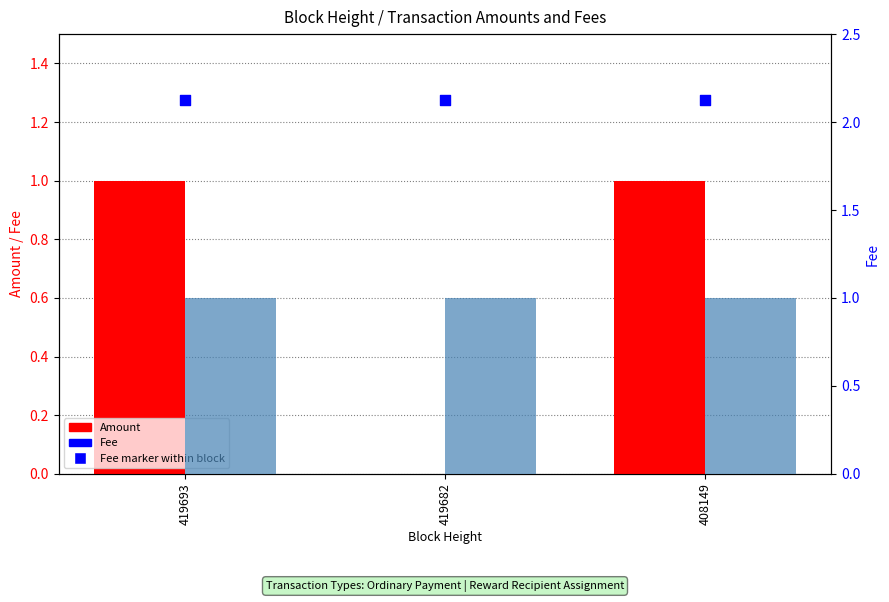

At which category is the sum across all series the highest?

419693